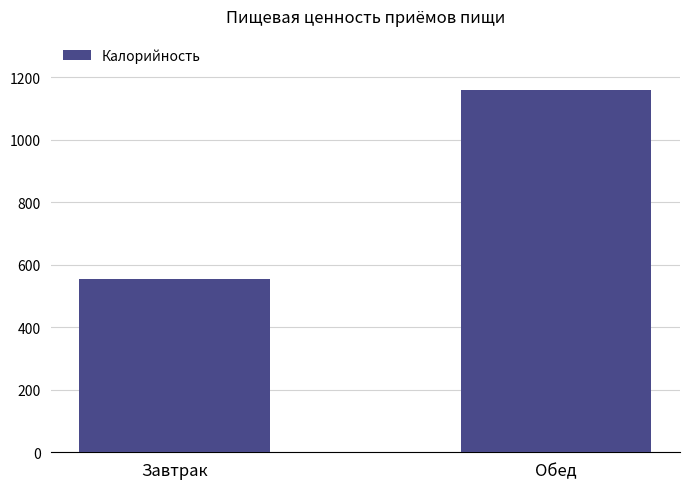

The value at Завтрак is 554. True or false?

True